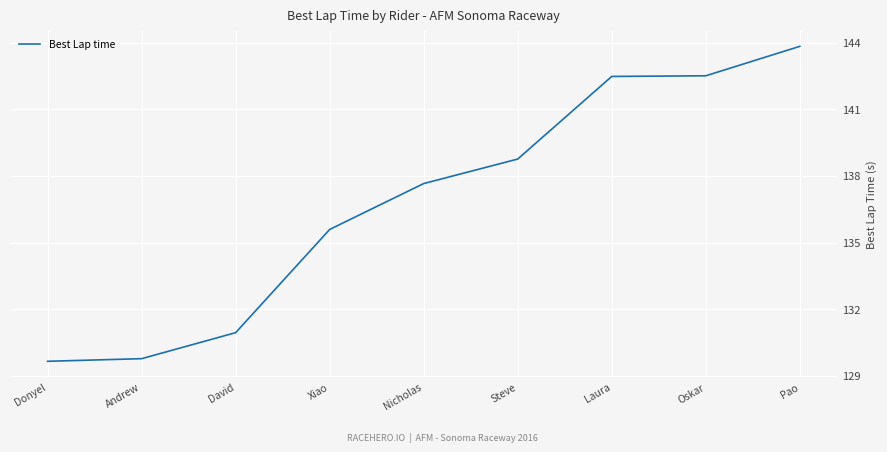

What position from the left is Andrew?

2